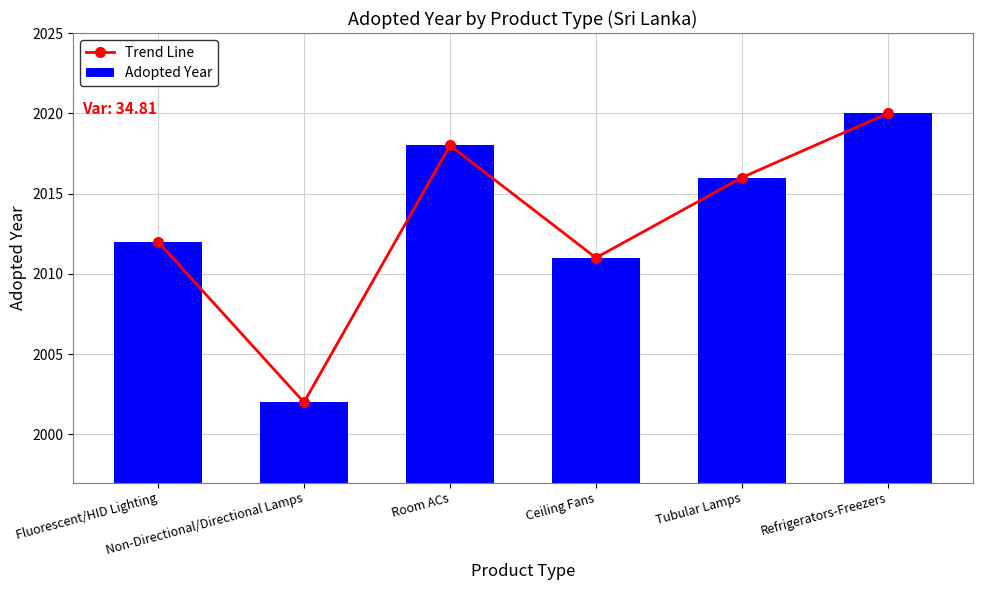

How many values in the Trend Line series exceed 2016?

2